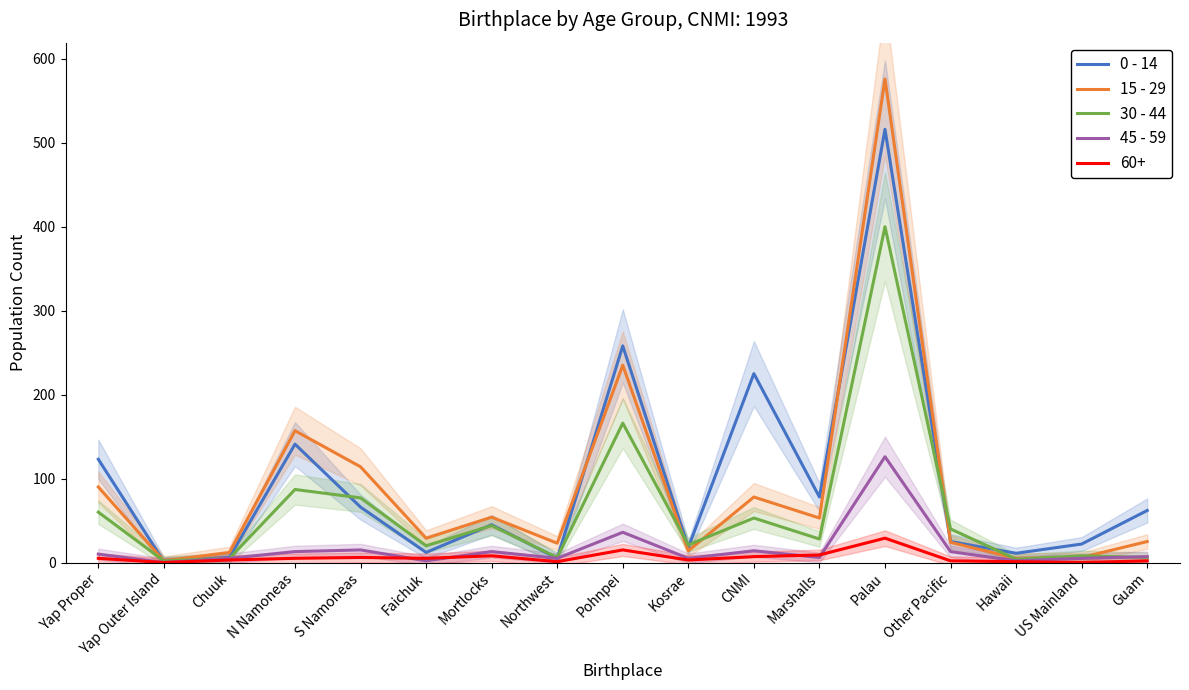

The value of 0 - 14 at Marshalls is 49. True or false?

False